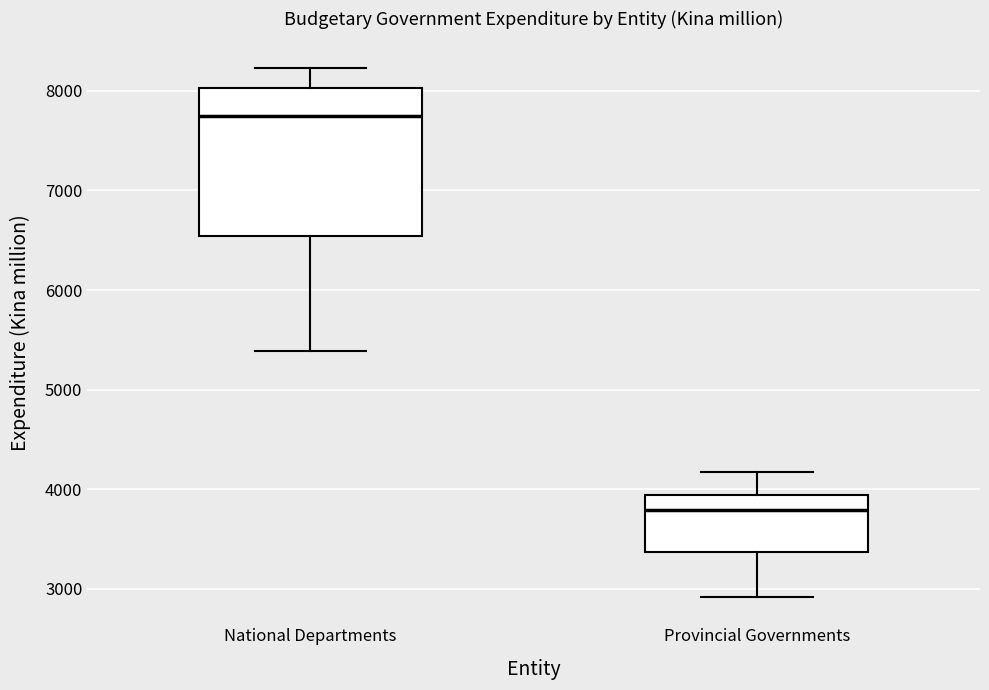

Which box has the highest median line?

National Departments